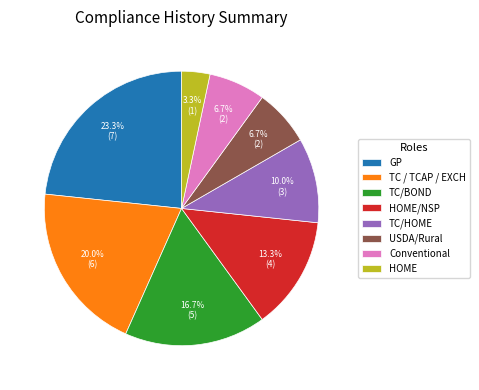

Combined, do HOME and TC/BOND account for over 50%?

No